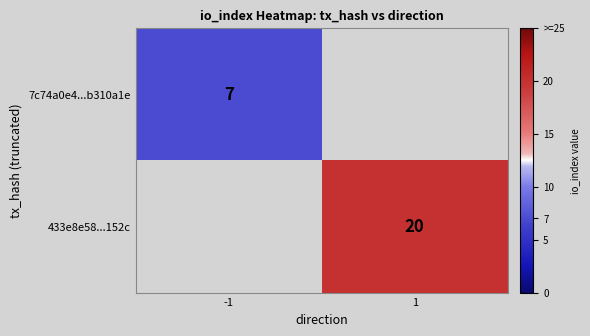

Is it true that 7c74a0e4...b310a1e equals 7 at -1?

True